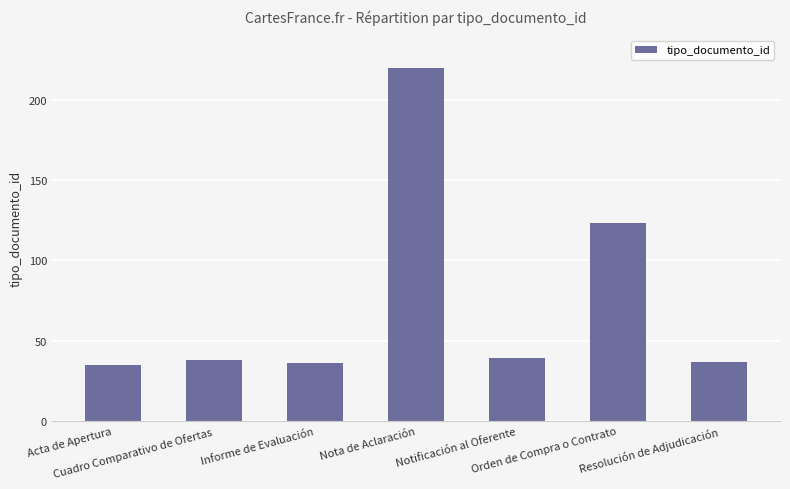

What is the difference between the values at Nota de Aclaración and Informe de Evaluación?

184